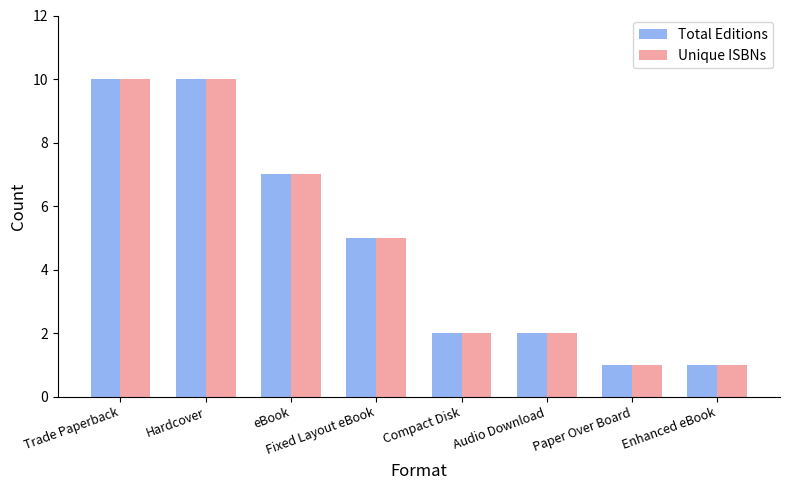

What is the maximum value shown in the chart?

10